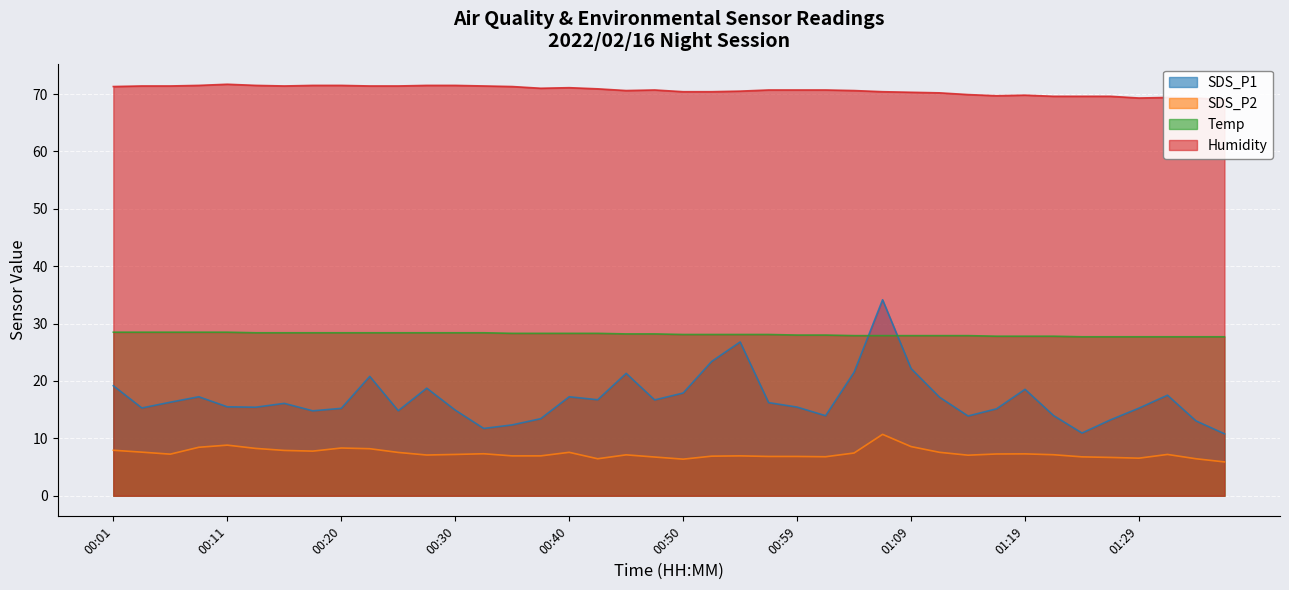

What value does the Humidity series have at 01:34?

69.3